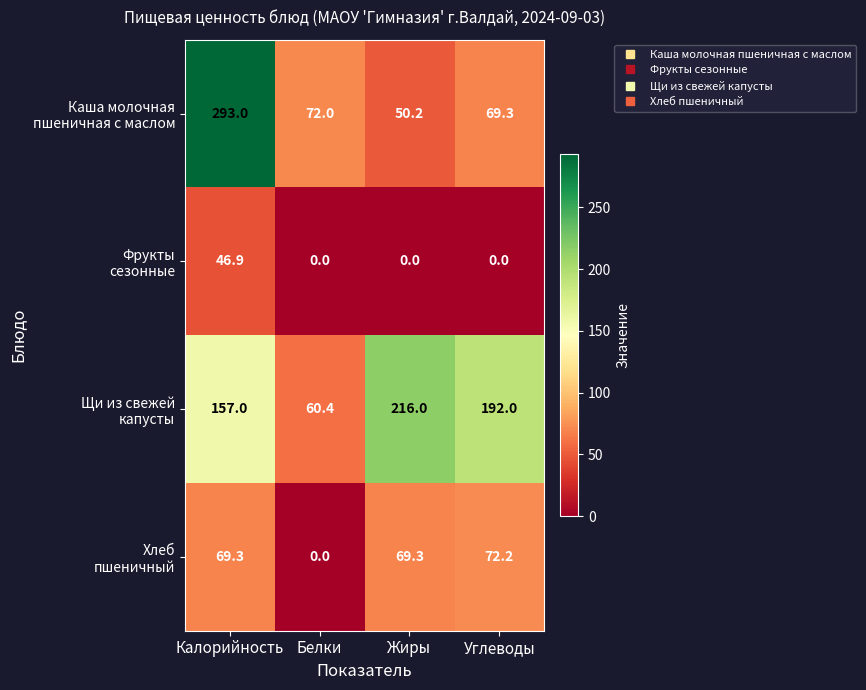

Count the number of categories in the chart.

4